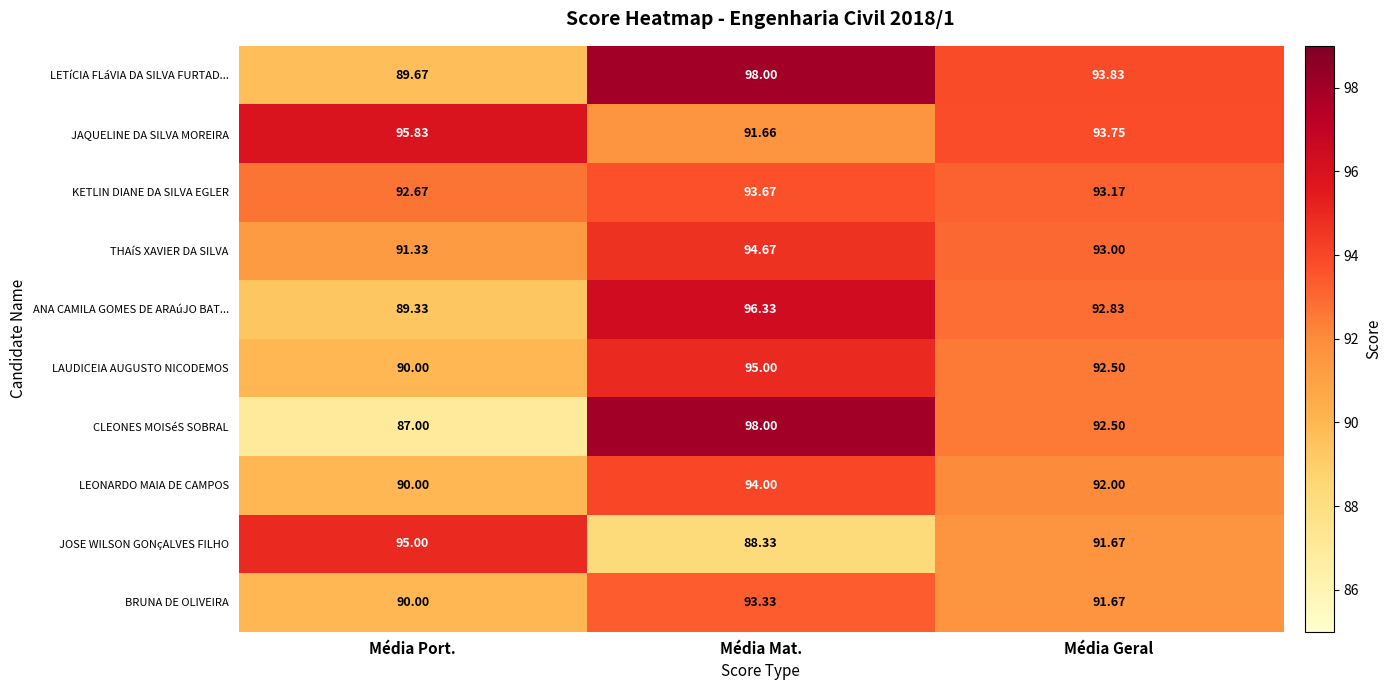

Which category has the lowest value in the JAQUELINE DA SILVA MOREIRA series?

Média Mat.